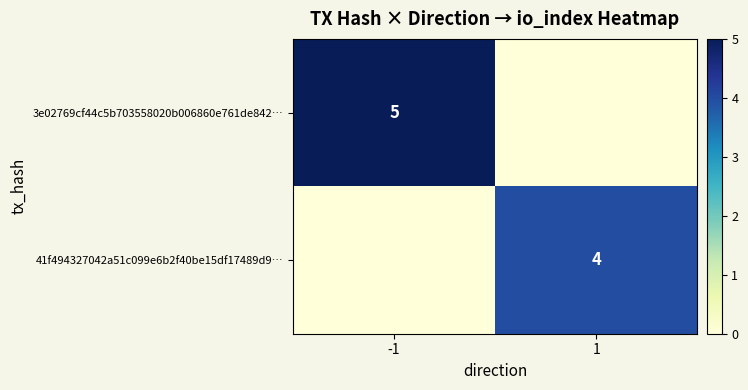

The value of 3e02769cf44c5b703558020b006860e761de842… at -1 is 3. True or false?

False